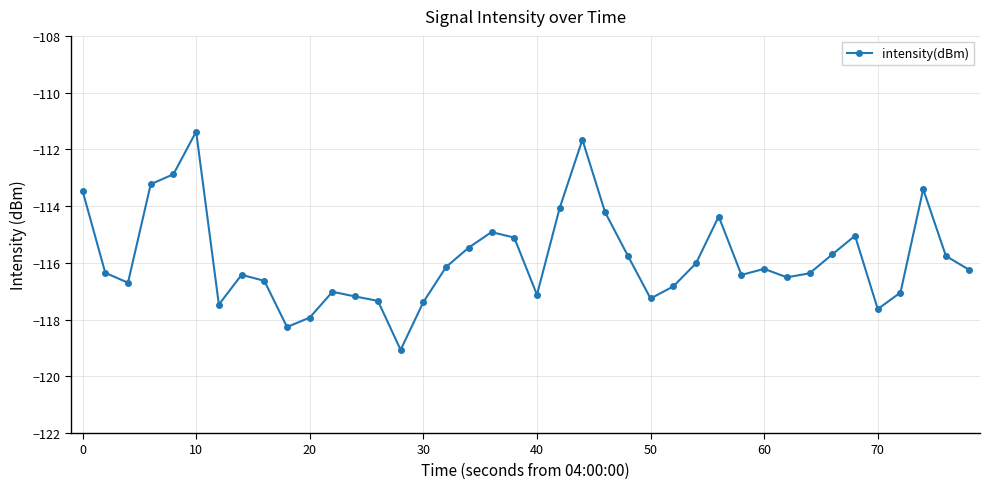

What is the smallest value displayed?

-119.1